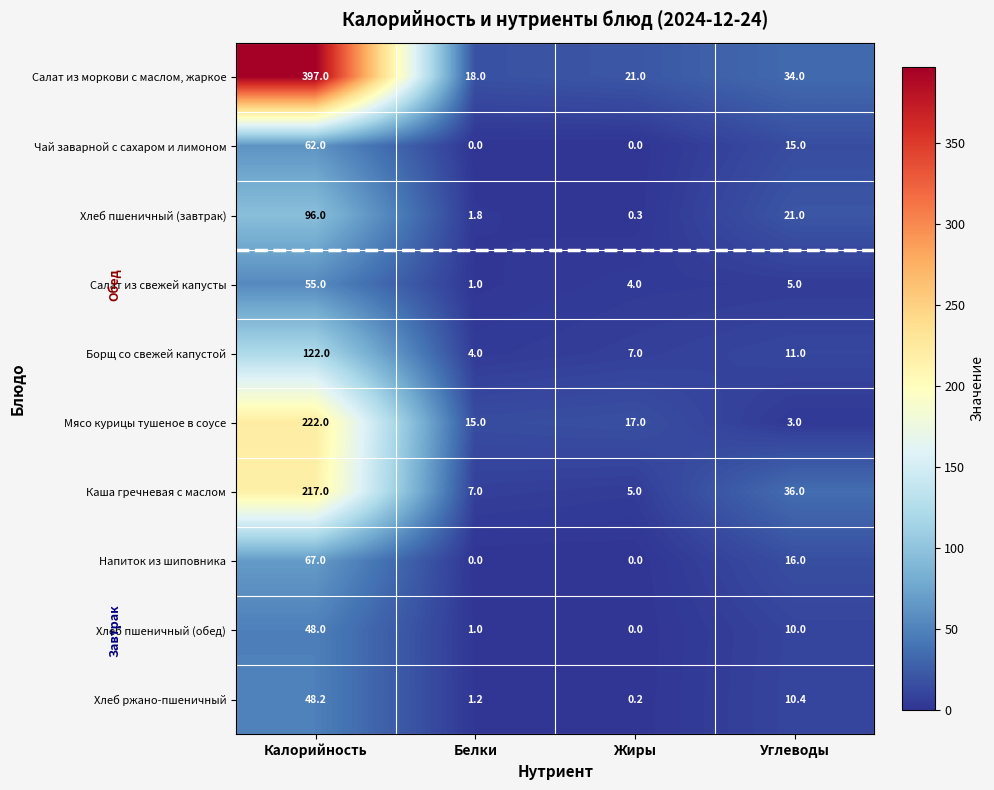

At which category is the sum across all series the highest?

Калорийность